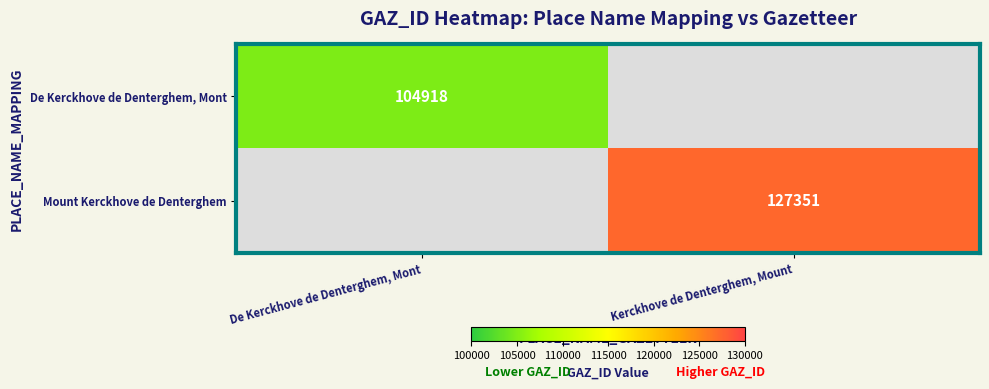

Is it true that Mount Kerckhove de Denterghem equals 127351 at Kerckhove de Denterghem, Mount?

True